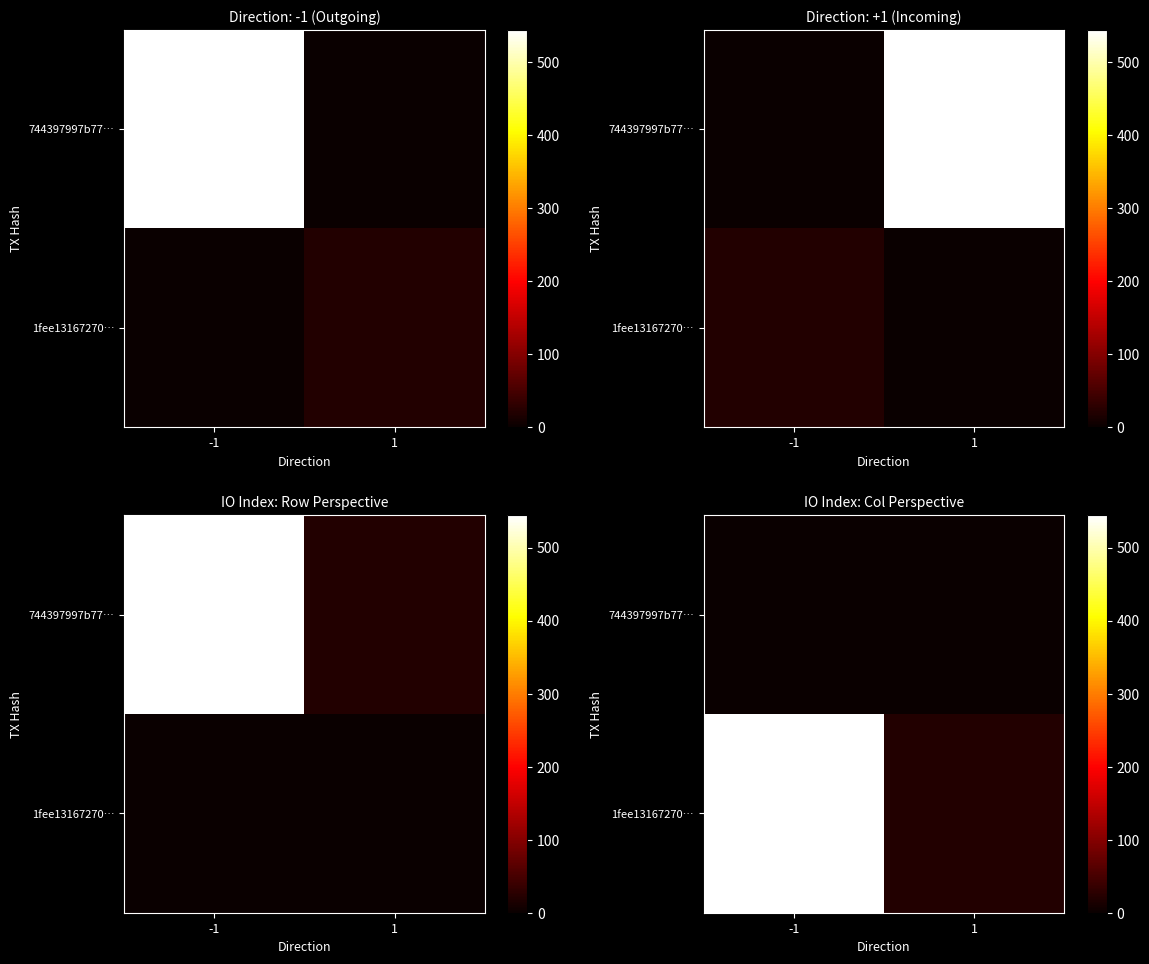

Rank the series by their maximum value, from highest to lowest.

1fee13167270…, 744397997b77…